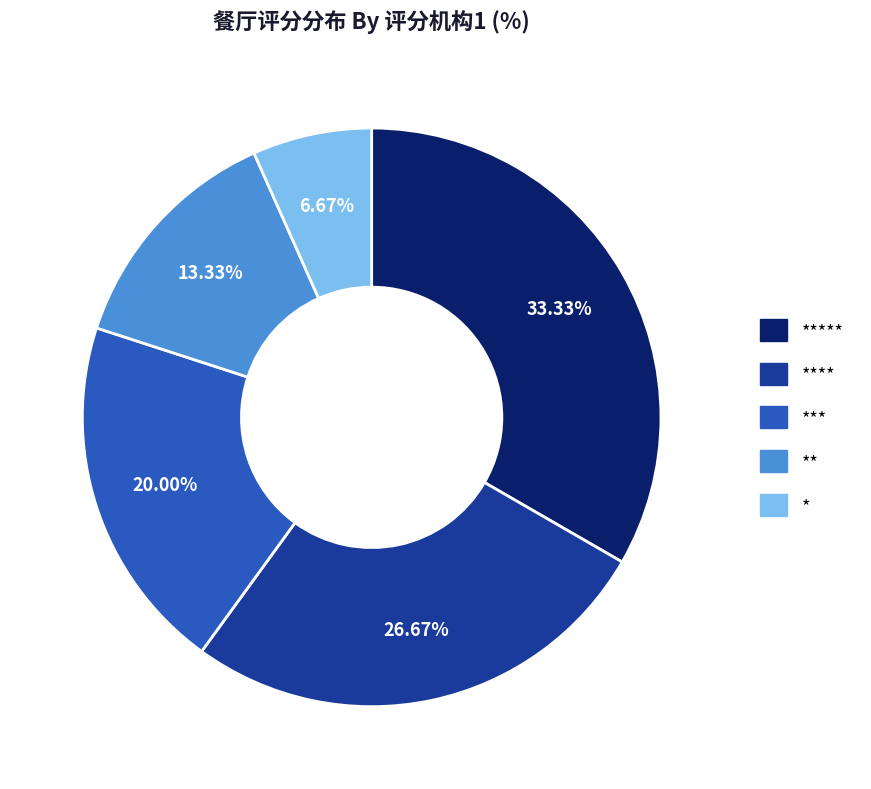

Does any single category account for the majority?

No